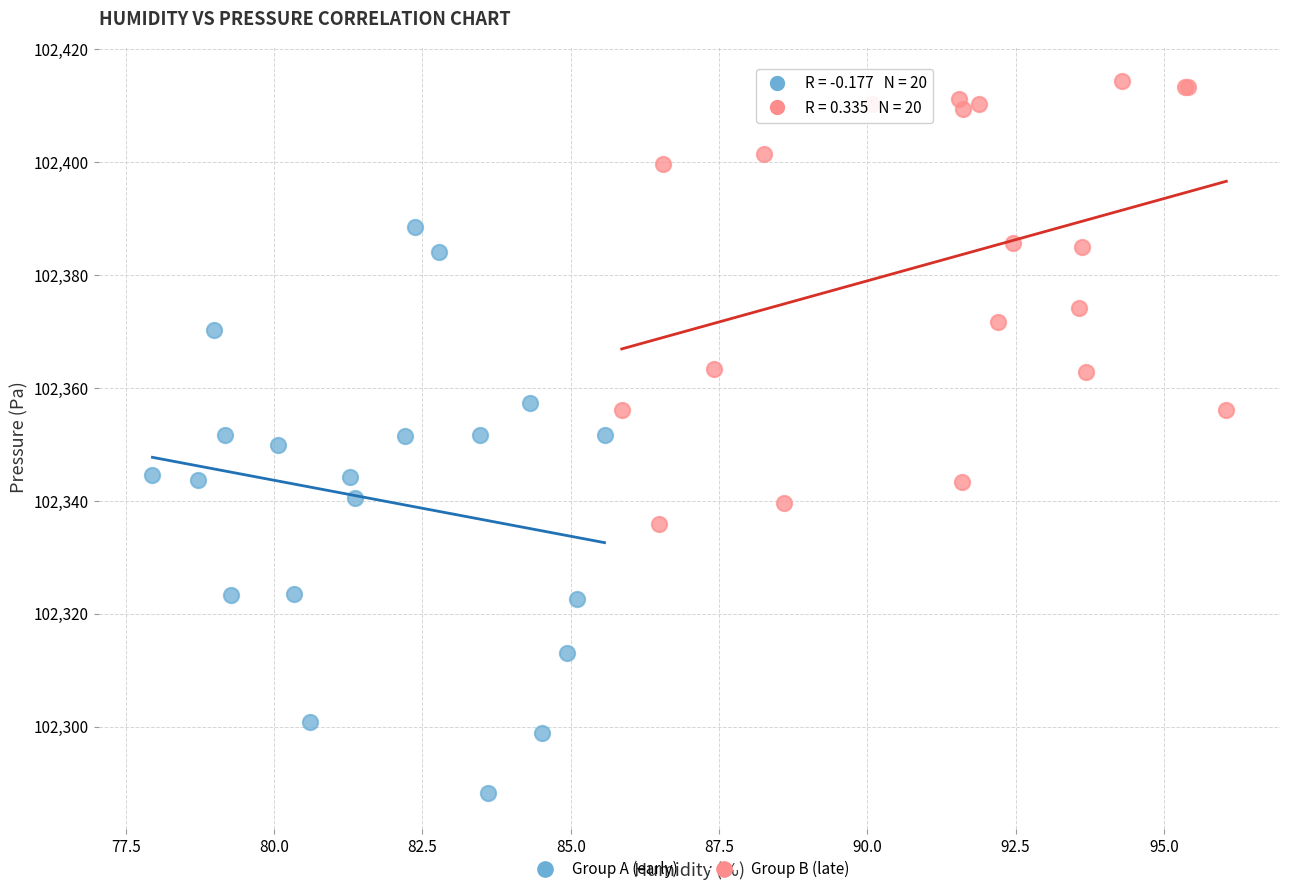

What are all the series names shown in the legend?

Group A (early), Group B (late)